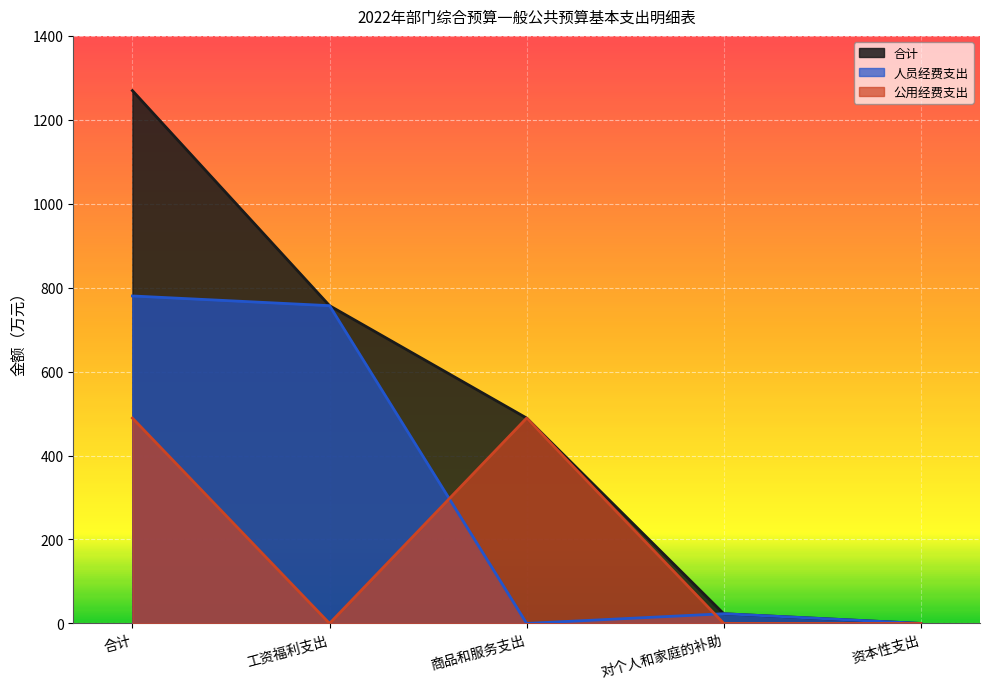

Which category has the lowest value in the 人员经费支出 series?

商品和服务支出